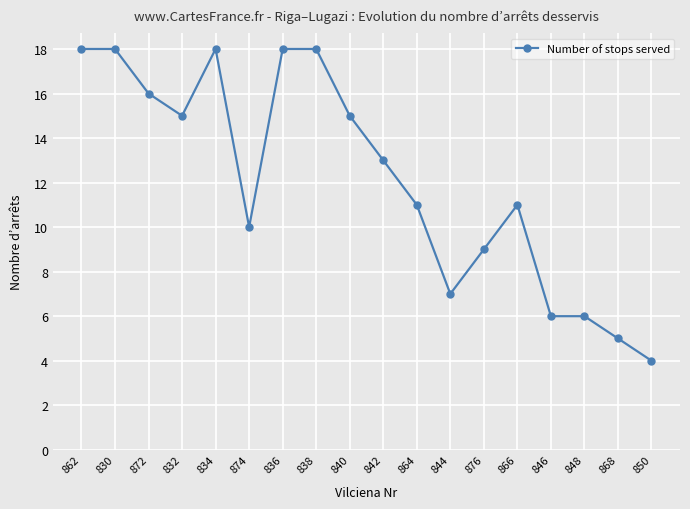

Between 838 and 850, which is larger?

838